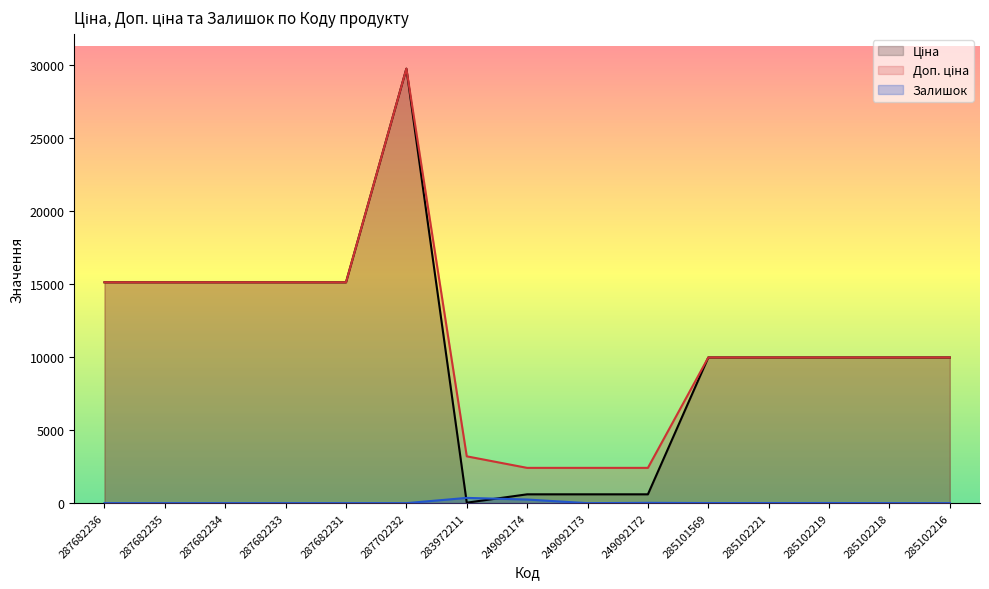

Which label corresponds to the smallest value in the chart?

287682236